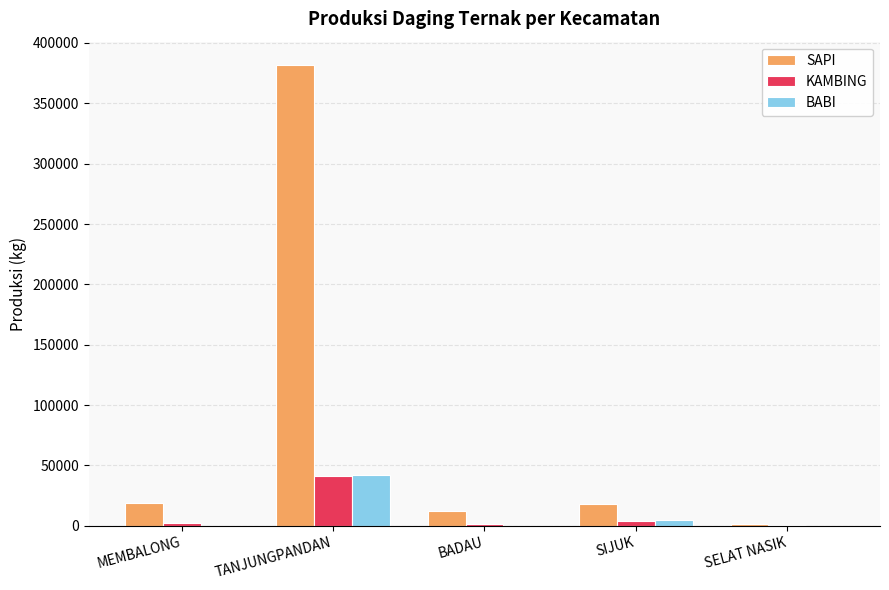

Between MEMBALONG and TANJUNGPANDAN, which series saw the biggest shift?

SAPI